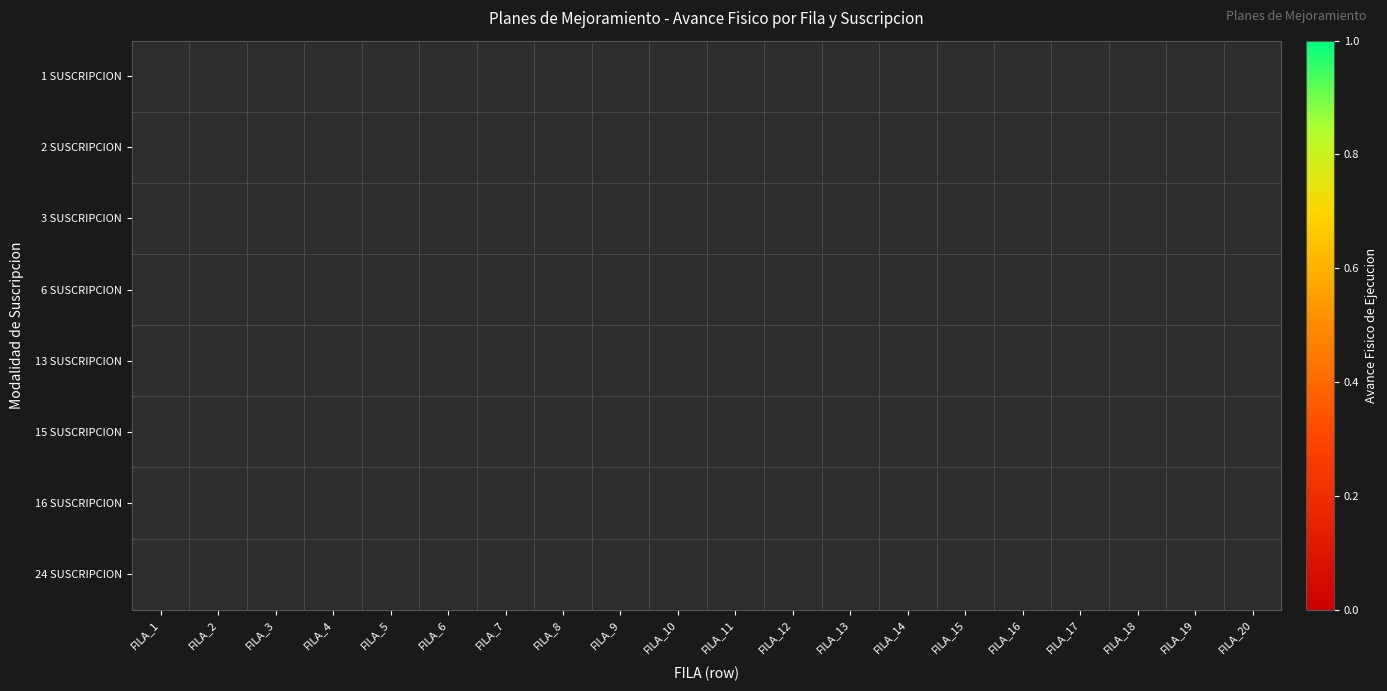

Count the number of data series in this chart.

8